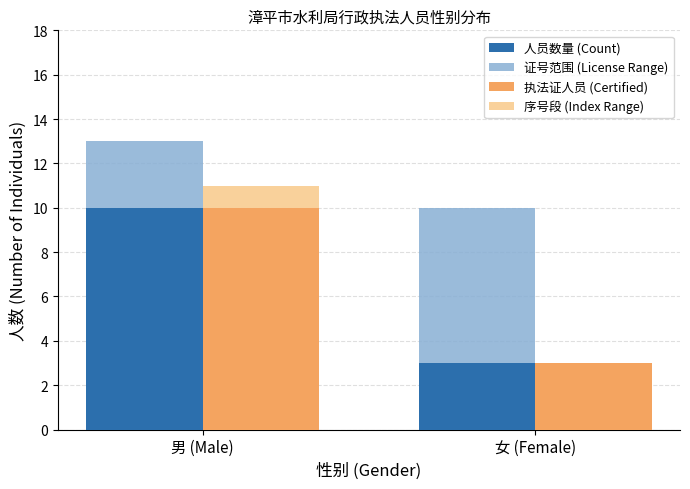

Rank the categories by 证号范围 (License Range) value from highest to lowest.

男 (Male), 女 (Female)